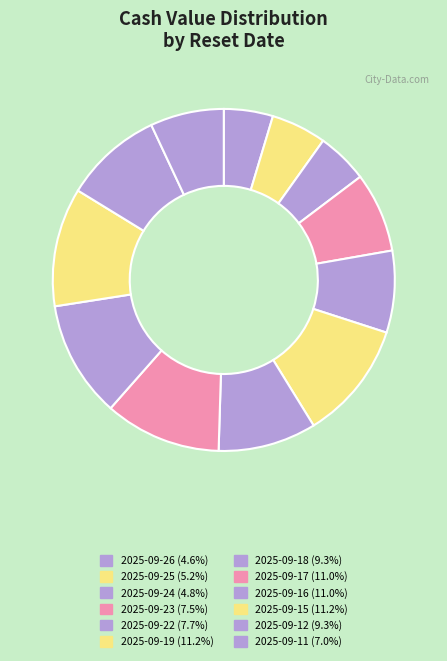

What is the smallest slice in the pie chart?

2025-09-26